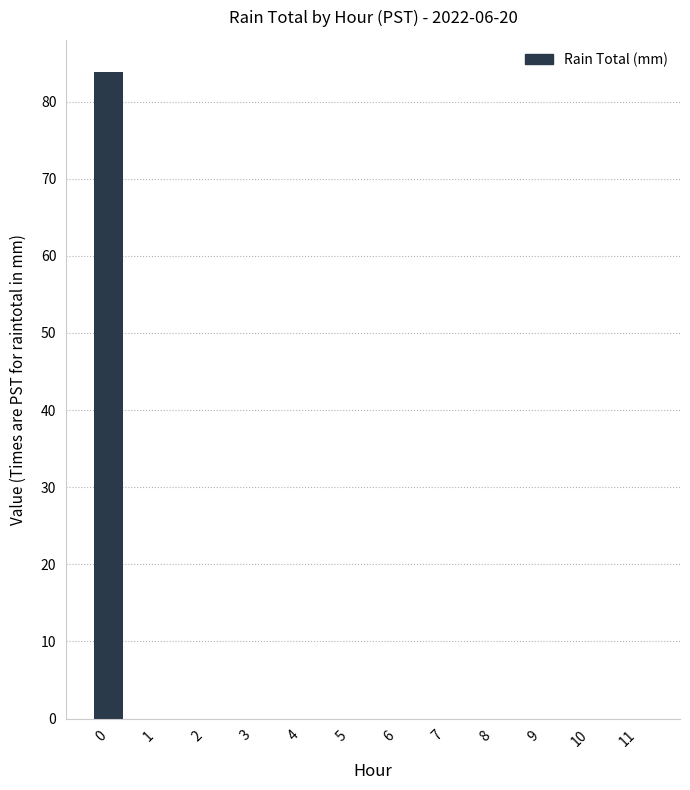

What is the average value?

7.0